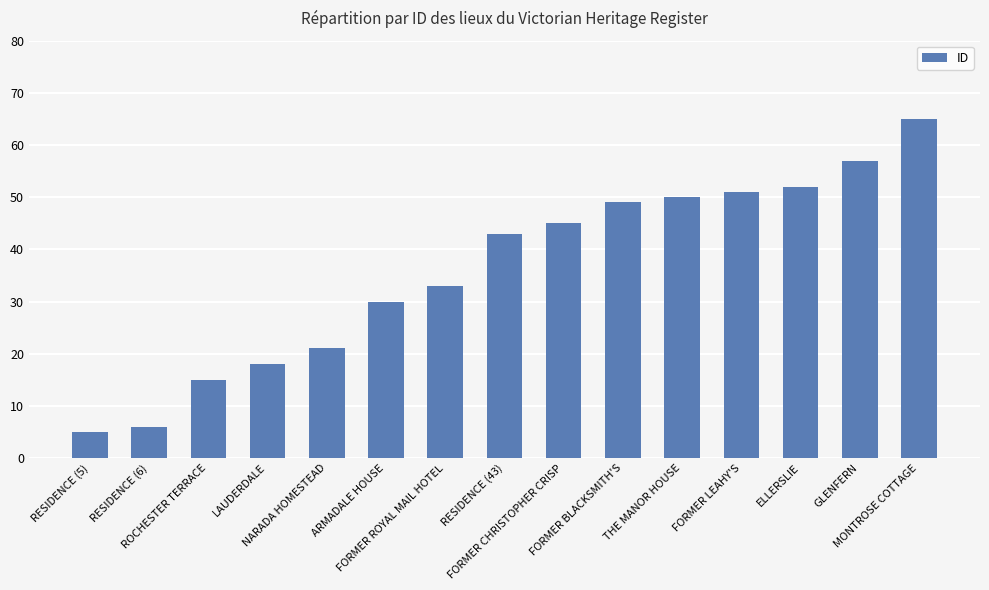

What is the greatest value displayed?

65